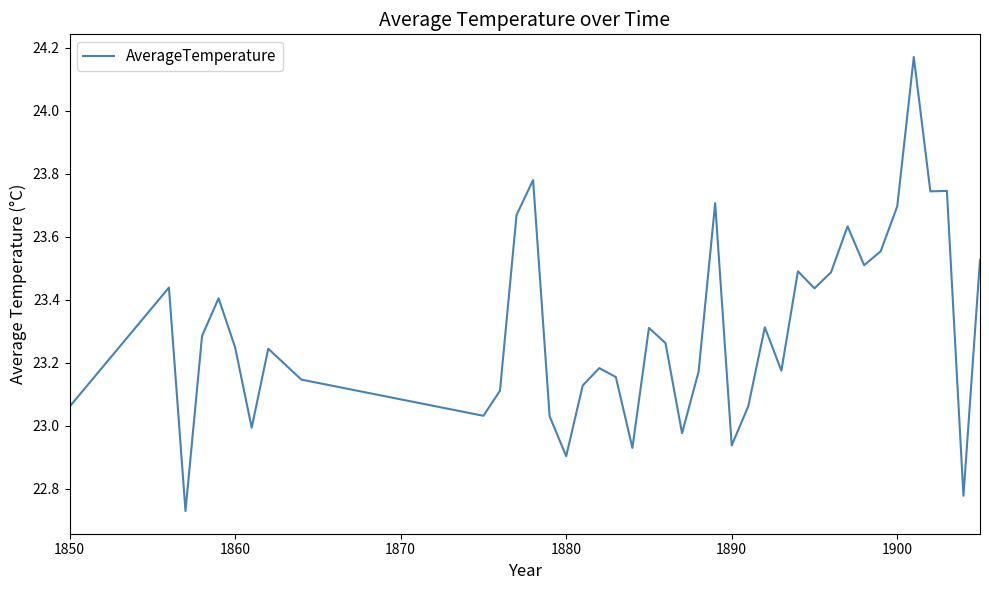

What is the difference between the maximum and minimum values?

1.4